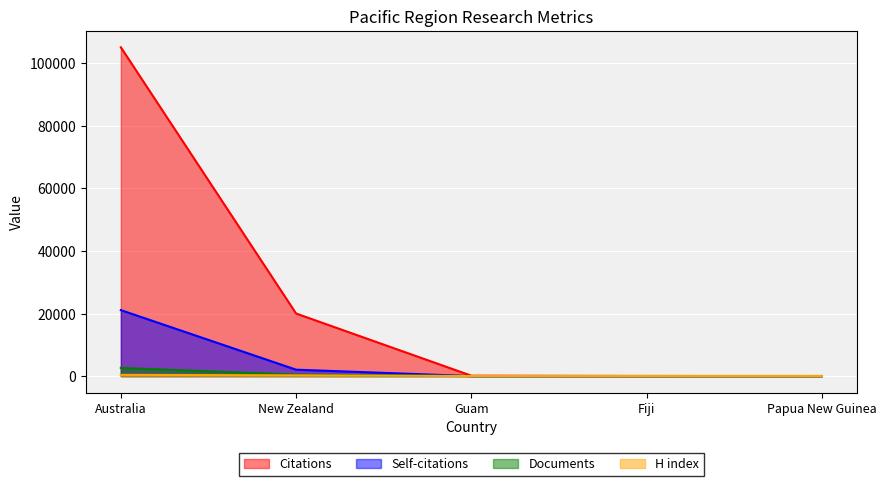

True or false: Self-citations and Citations cross at least once.

False